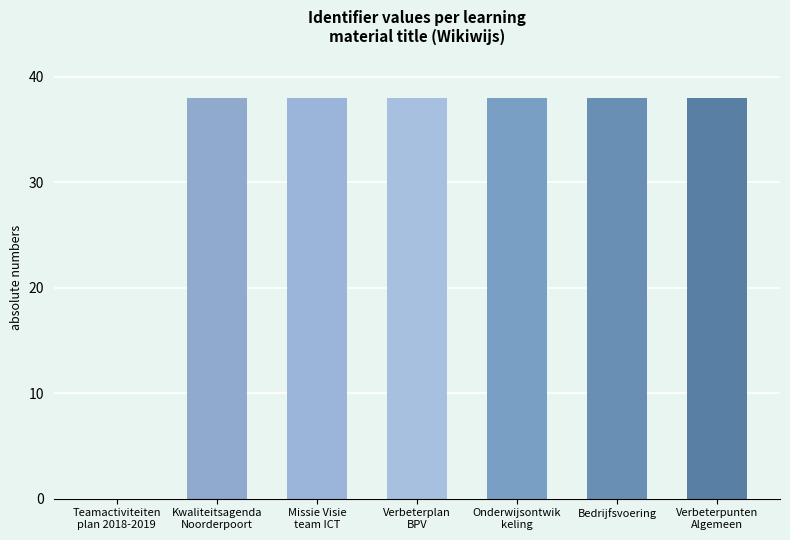

What is the maximum value shown in the chart?

38.0